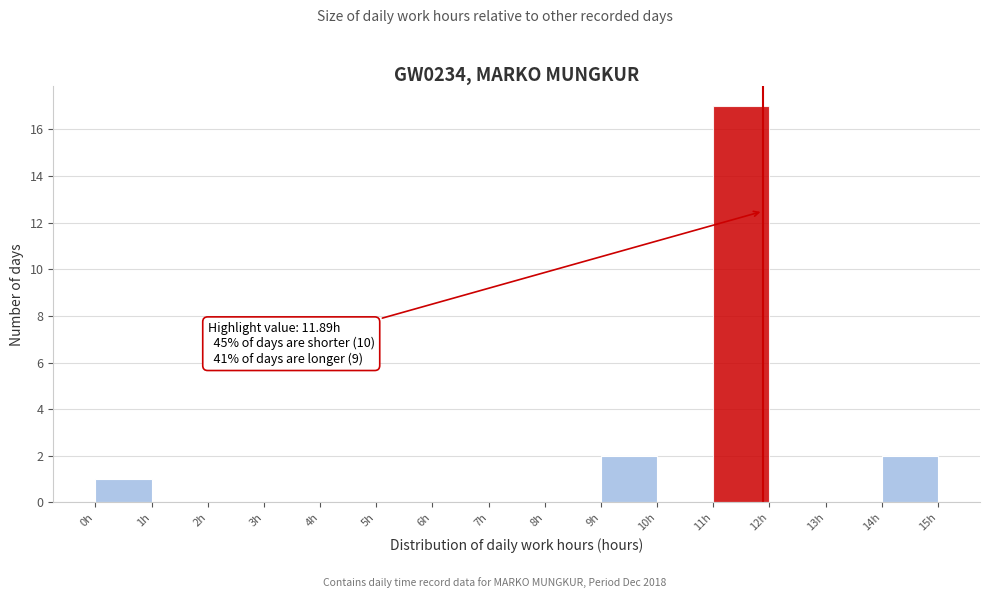

Which range on the x-axis has the tallest bar?

11 to 12